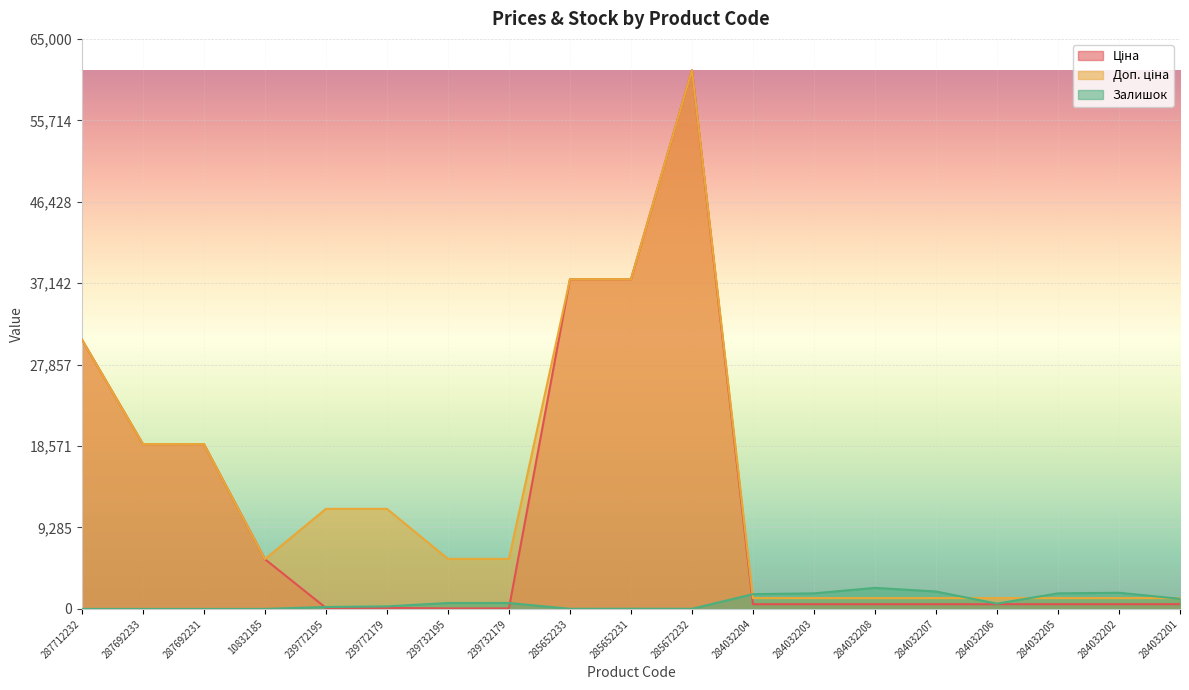

Reading right to left, what are all the values shown in this chart?

Ціна: 539.0	539.0	539.0	539.0	539.0	539.0	539.0	539.0	61434.3	37593.6	37593.6	57.0	57.0	114.1	114.1	5673.8	18796.8	18796.8	30717.1
Доп. ціна: 1235.4	1235.4	1235.4	1235.4	1235.4	1235.4	1235.4	1235.4	61434.3	37593.6	37593.6	5705.0	5705.0	11410.0	11410.0	5673.8	18796.8	18796.8	30717.1
Залишок: 1153.0	1845.0	1775.0	605.0	1986.0	2400.0	1774.0	1682.0	15.0	22.0	12.0	676.0	670.0	290.0	218.0	2.0	0.0	0.0	0.0